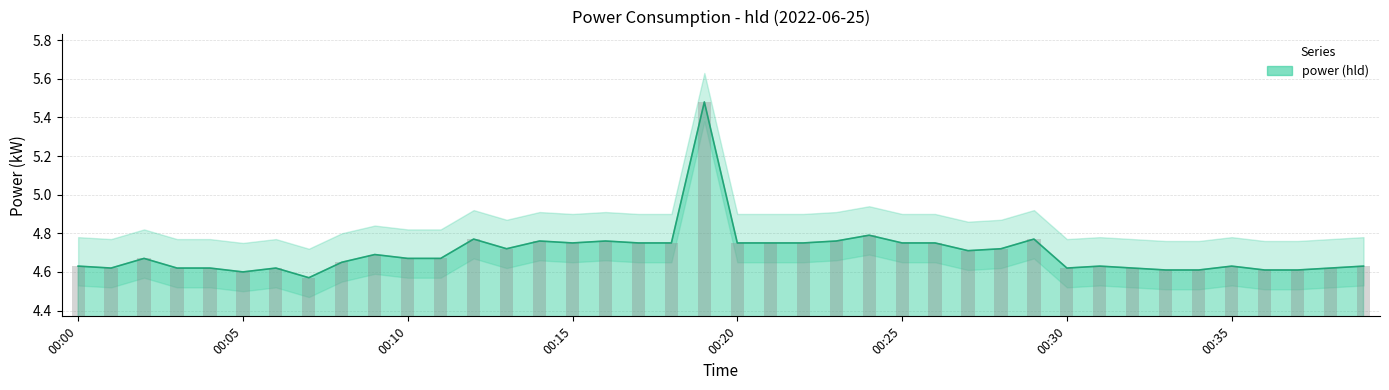

What is the value of the 37th bar from the left?

4.6